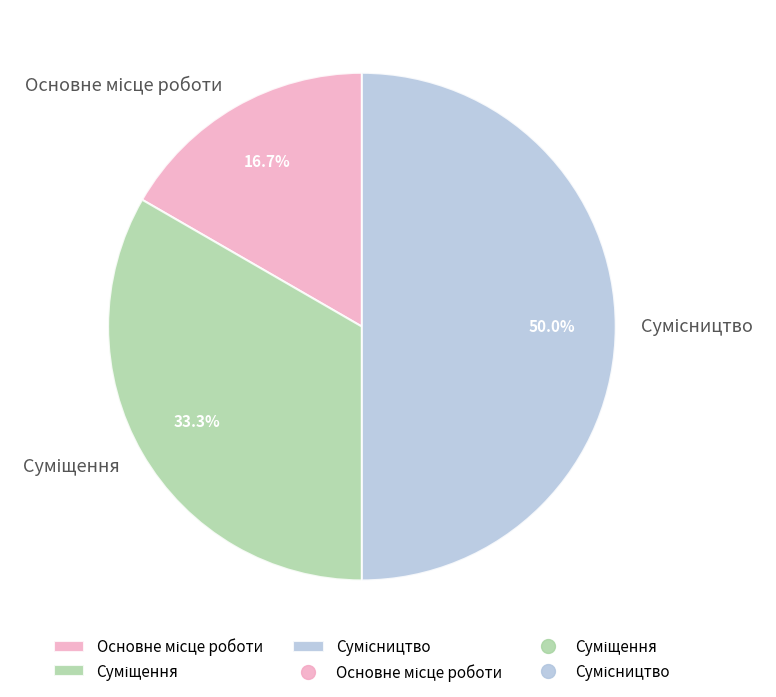

Which category has the biggest portion of the pie?

Сумісництво